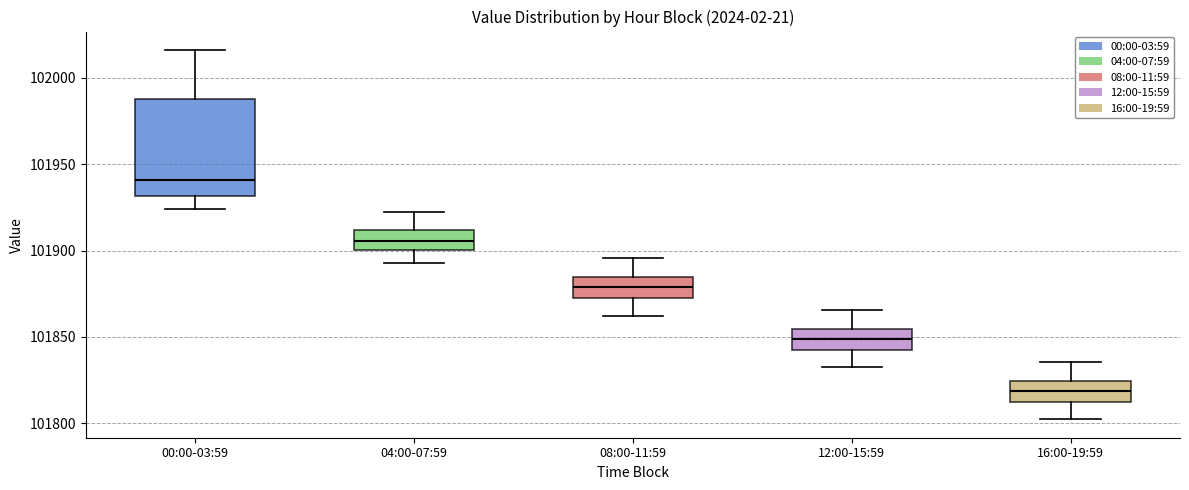

Comparing the boxes themselves (not the whiskers), which one is the tallest?

00:00-03:59